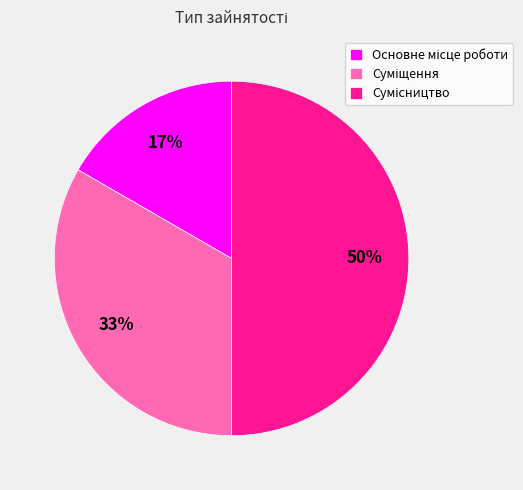

To the nearest percent, what is the average slice percentage?

33%